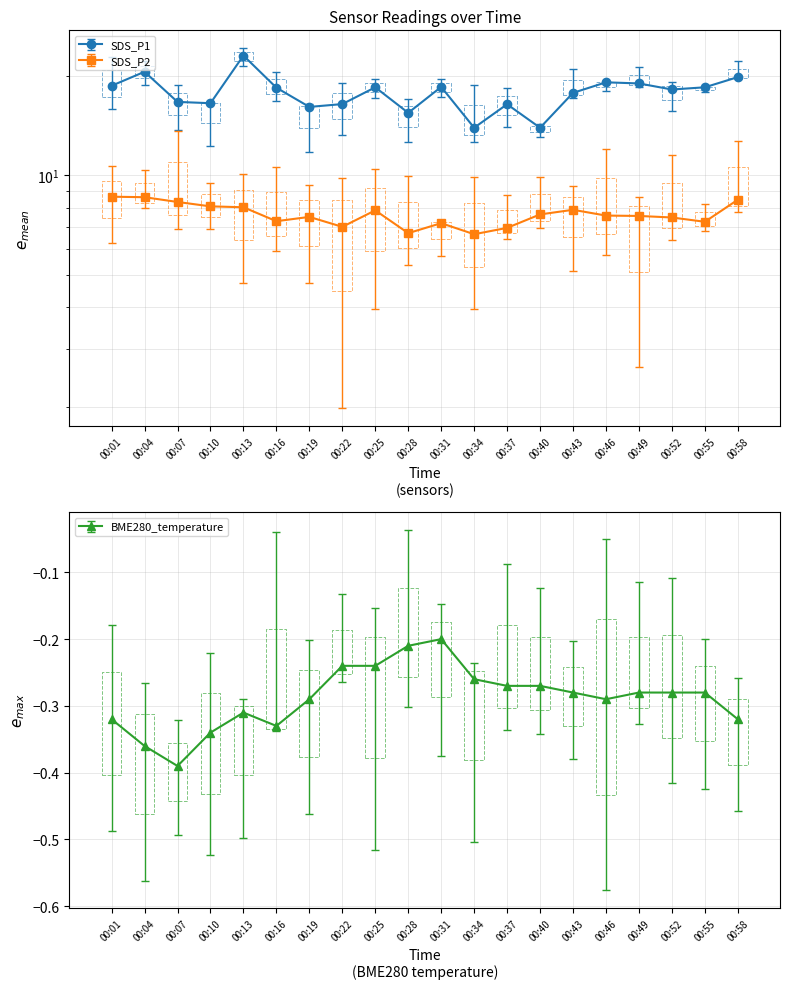

What is the value of the SDS_P1 point at the 8th from the left?

16.4